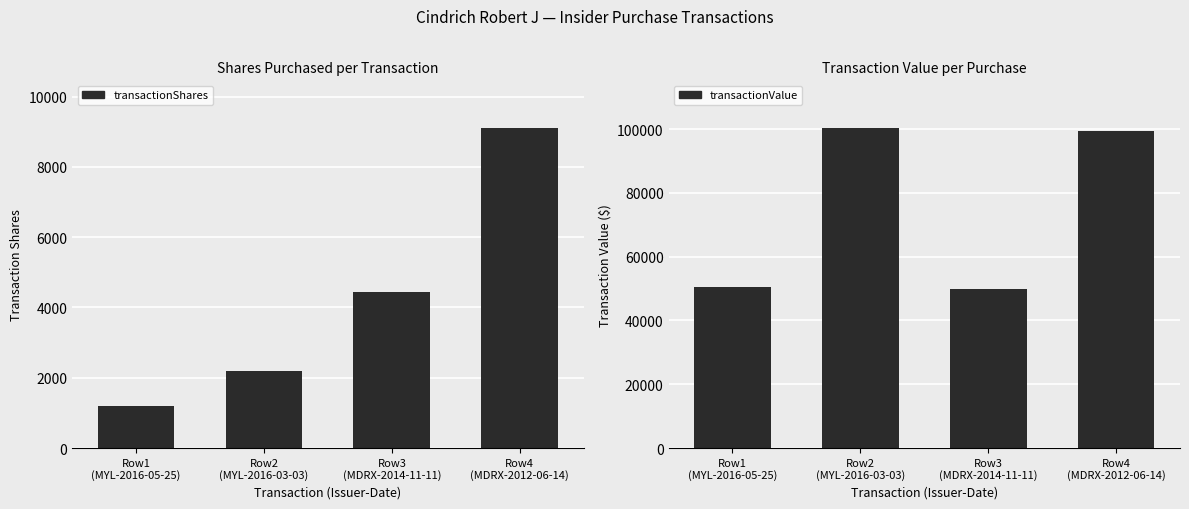

The transactionValue series shows 10528 at Row1
(MYL-2016-05-25). True or false?

False